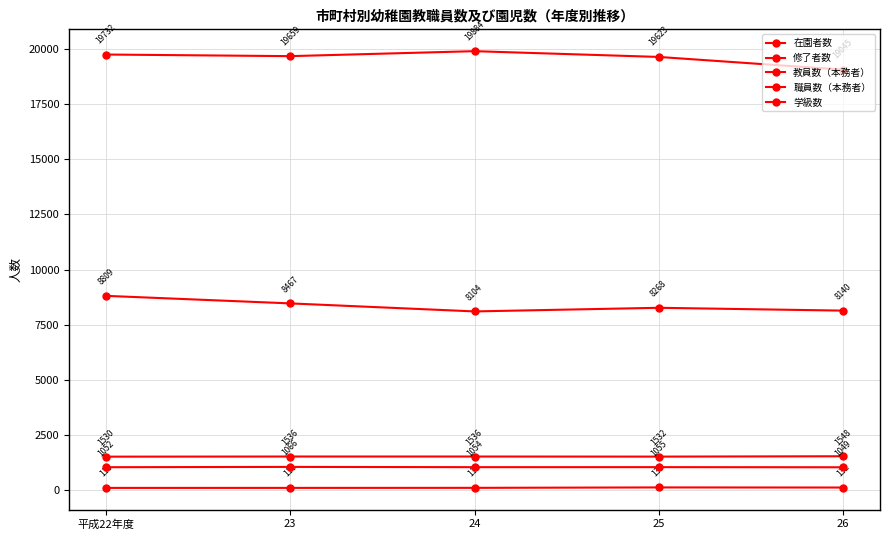

How many data points in 在園者数 are less than 19659?

2